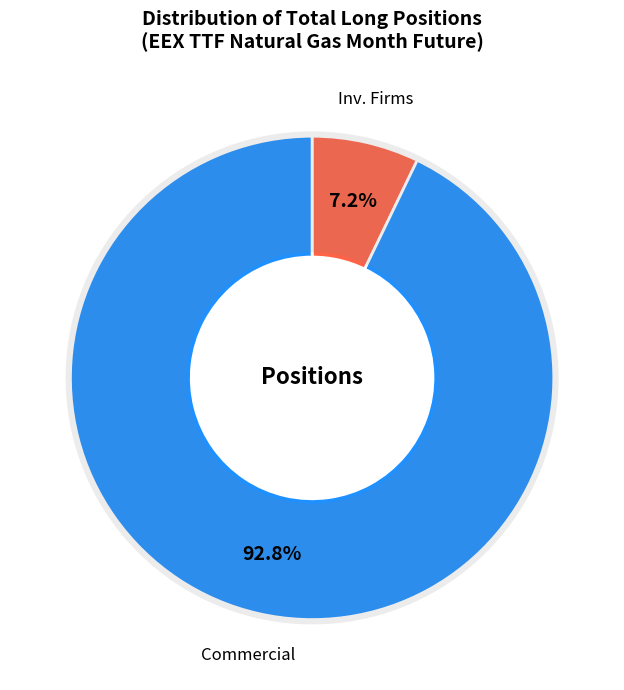

What is the largest slice in the pie chart?

Commercial Undertakings